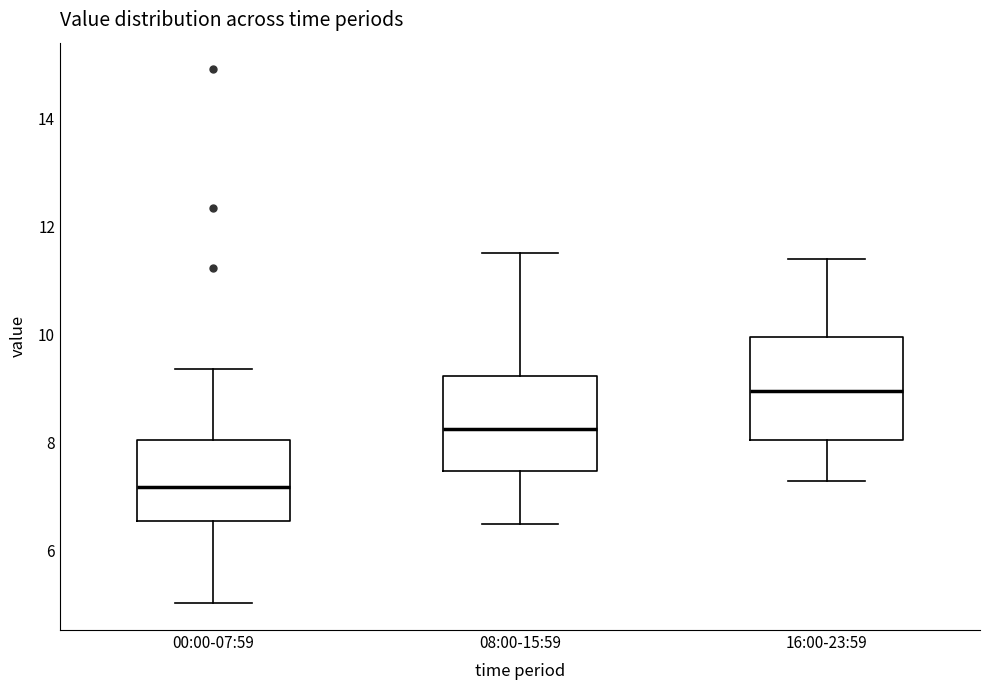

Which box has the highest median line?

16:00-23:59